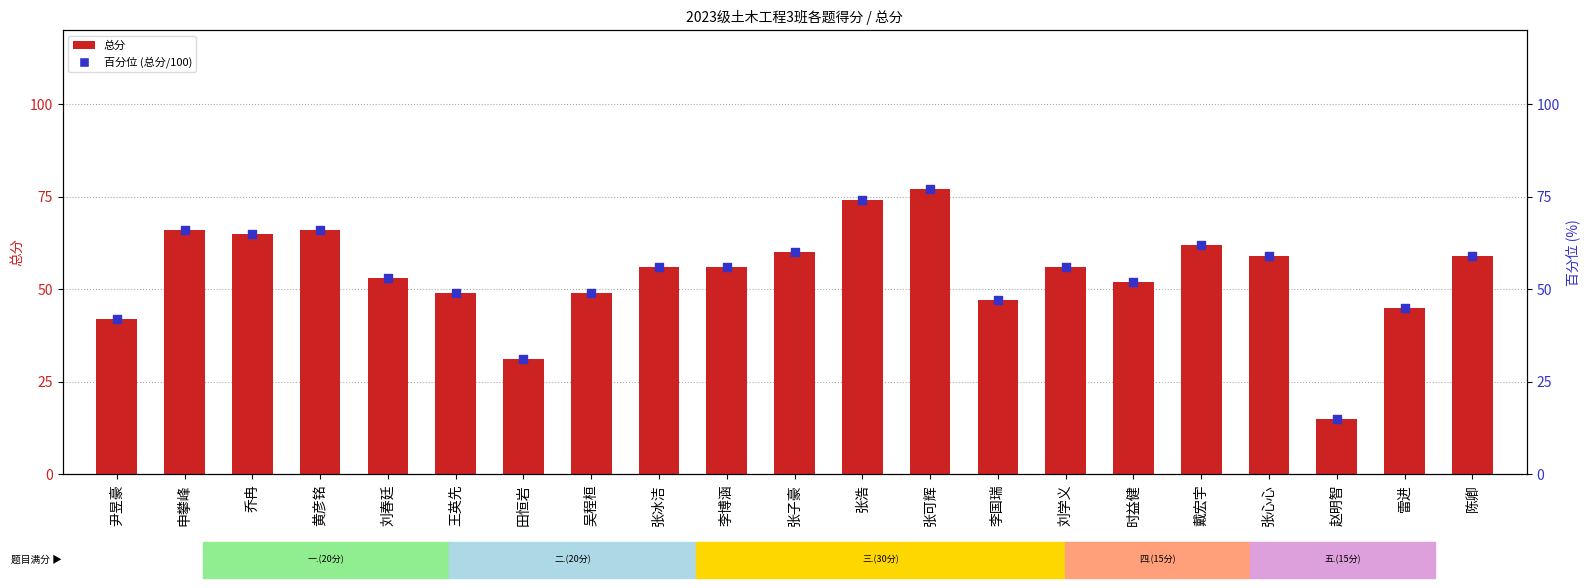

At which category is the sum across all series the highest?

张可辉